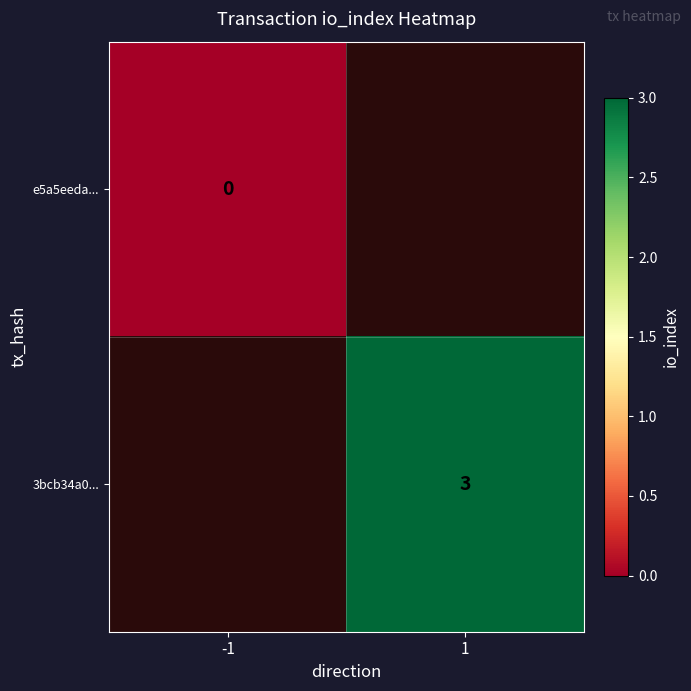

The 3bcb34a0... series shows 3 at 1. True or false?

True